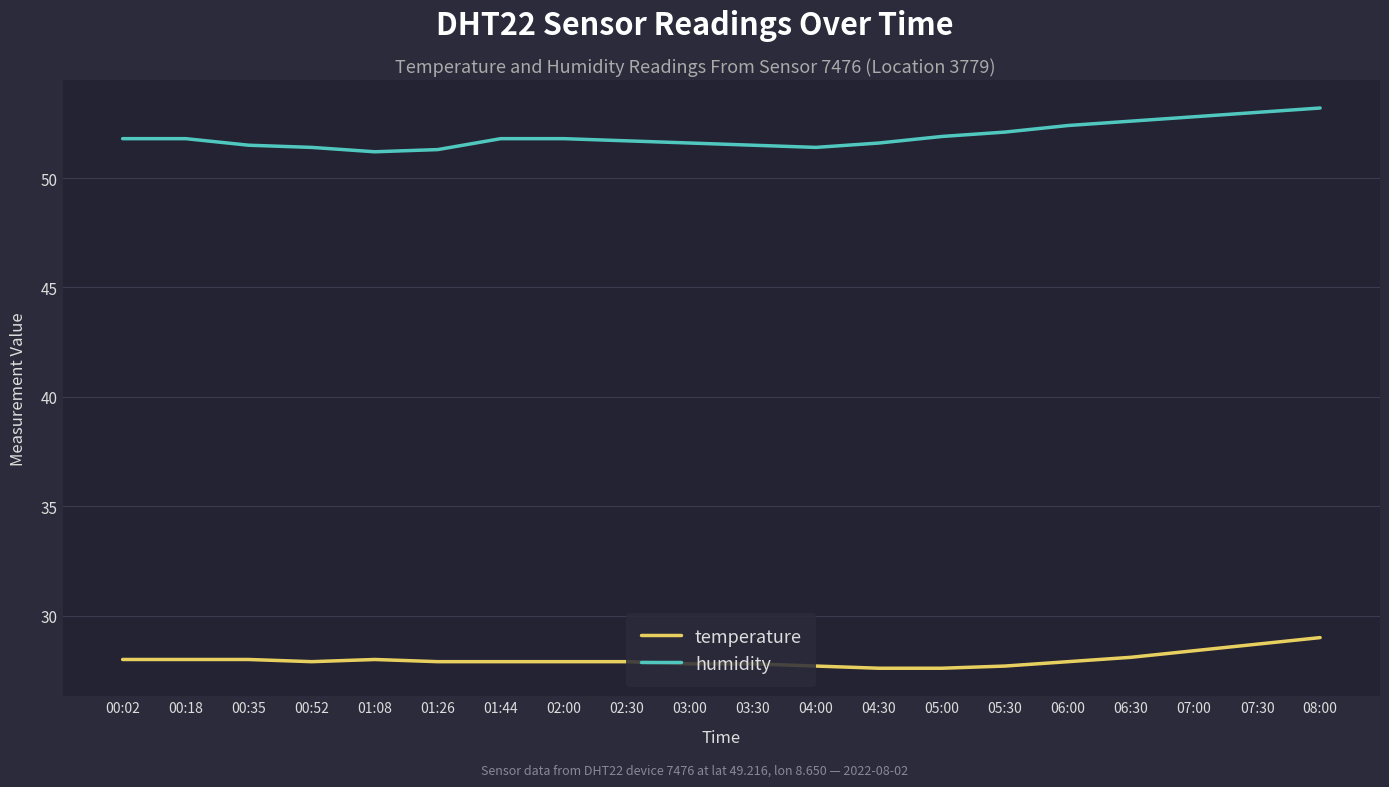

What is the difference between the temperature values at 00:52 and 08:00?

1.1